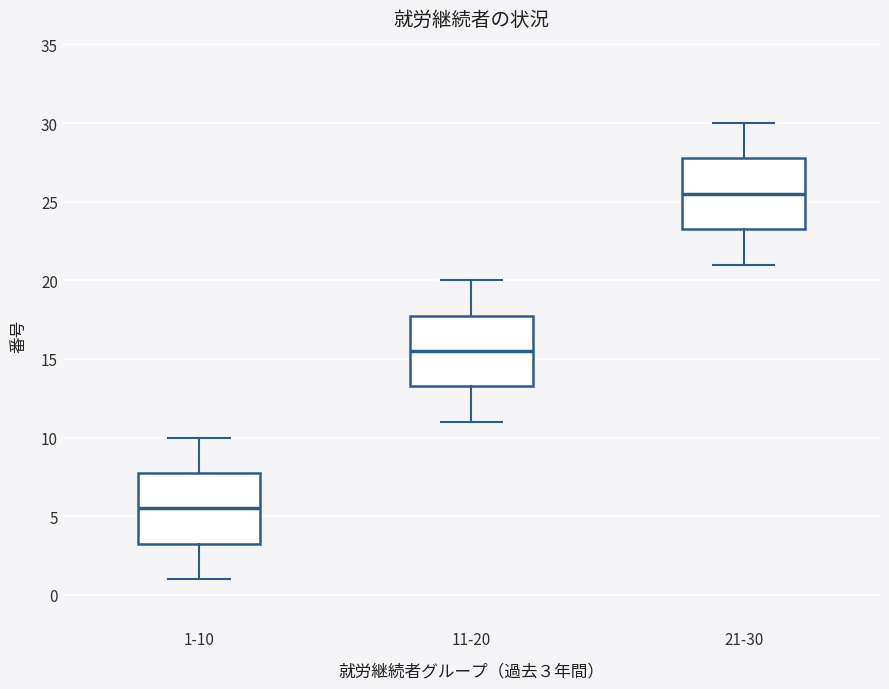

Reading left to right, transcribe this box plot: for each box, give where its median line is, the range the box spans, and where its two whiskers end, as read against the y-axis. The values are not printed on the chart, so give them approximately, as read against the axis.

1-10: median 5.5, box 3.5 to 8.0, whiskers 1.0 to 10.0
11-20: median 15.5, box 13.5 to 18.0, whiskers 11.0 to 20.0
21-30: median 25.5, box 23.5 to 28.0, whiskers 21.0 to 30.0